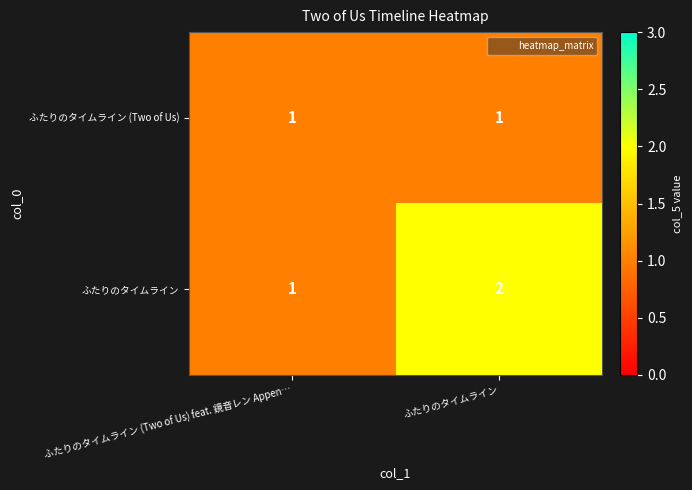

Which series has the largest total across all categories?

ふたりのタイムライン